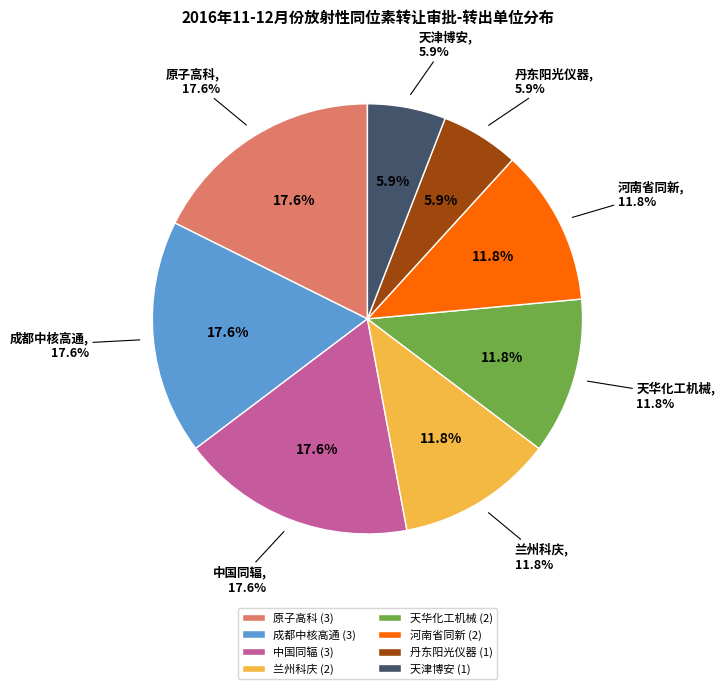

Between 河南省同新科技有限公司 and 天津市博安科工贸有限公司, which is larger?

河南省同新科技有限公司